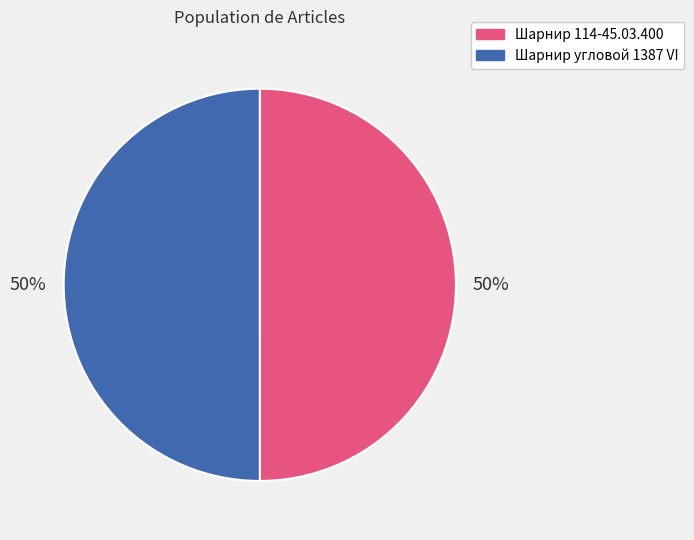

To the nearest percent, what is the combined percentage of Шарнир угловой 1387 VI and Шарнир 114-45.03.400?

100%